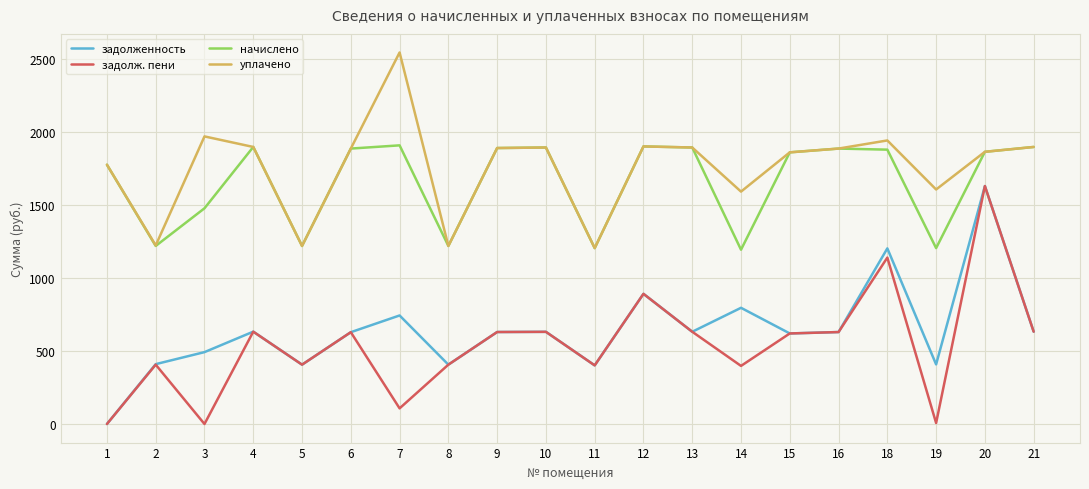

Which series changed the most between 9 and 18?

задолженность